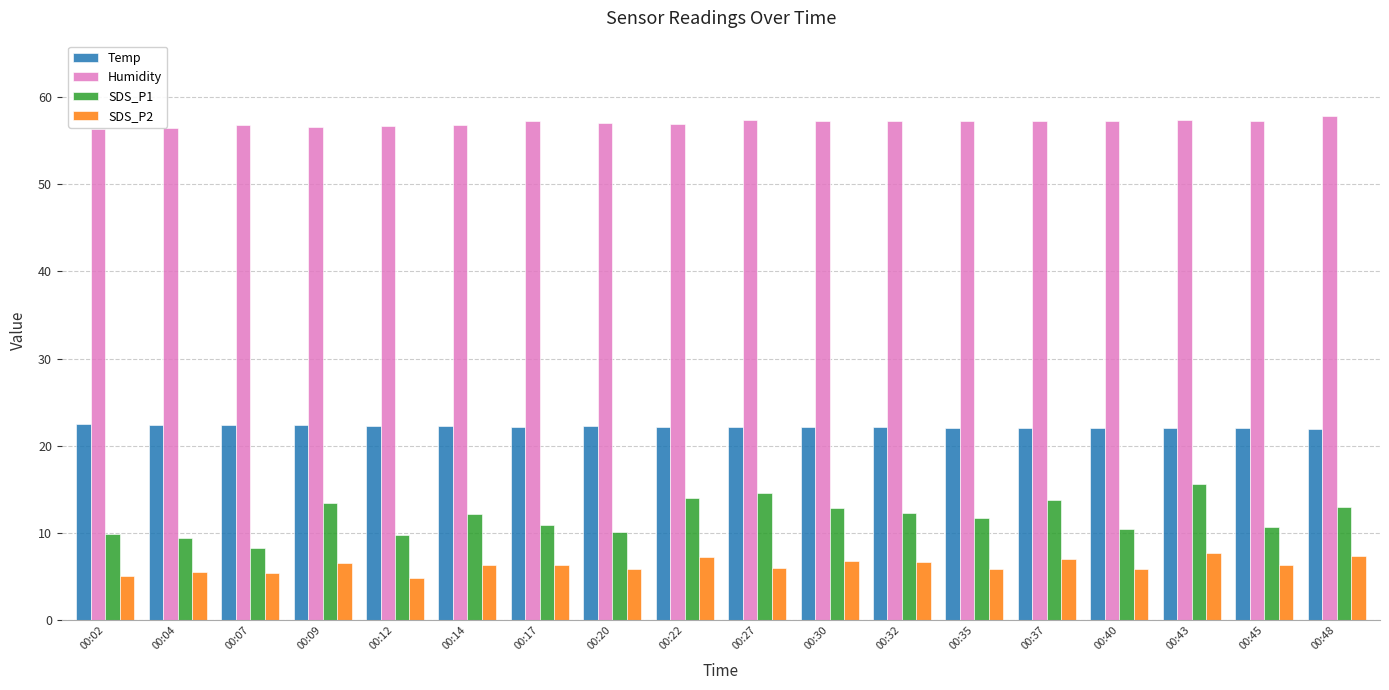

What are all the series names shown in the legend?

Temp, Humidity, SDS_P1, SDS_P2